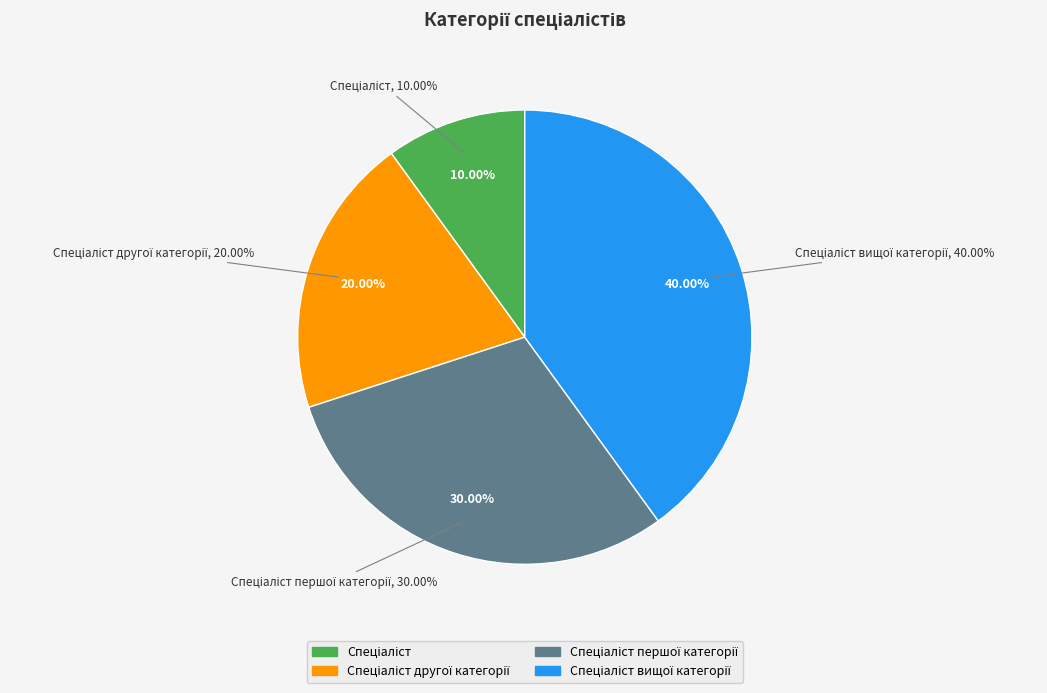

To the nearest percent, what portion does Спеціаліст другої категорії represent?

20%